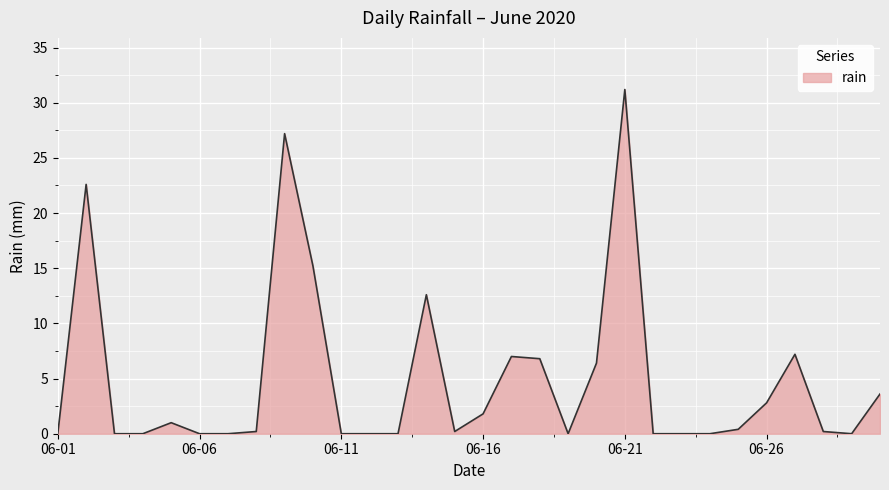

What is the greatest value displayed?

31.2